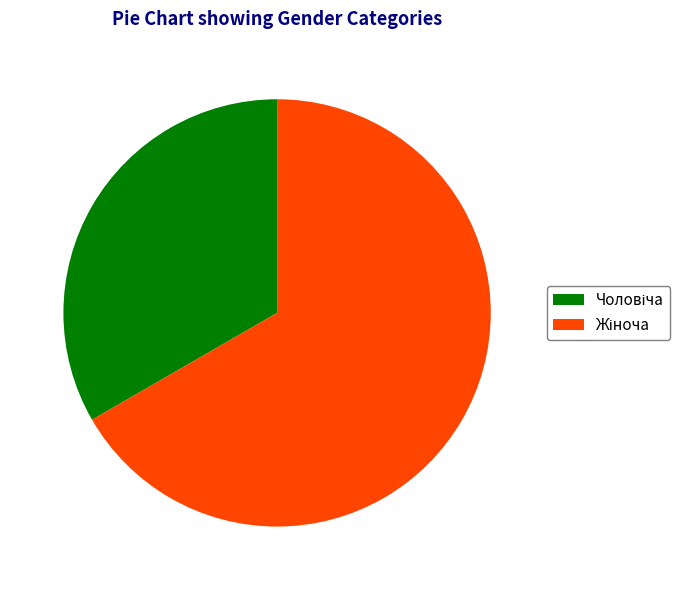

Is there any slice that represents more than half of the pie?

Yes